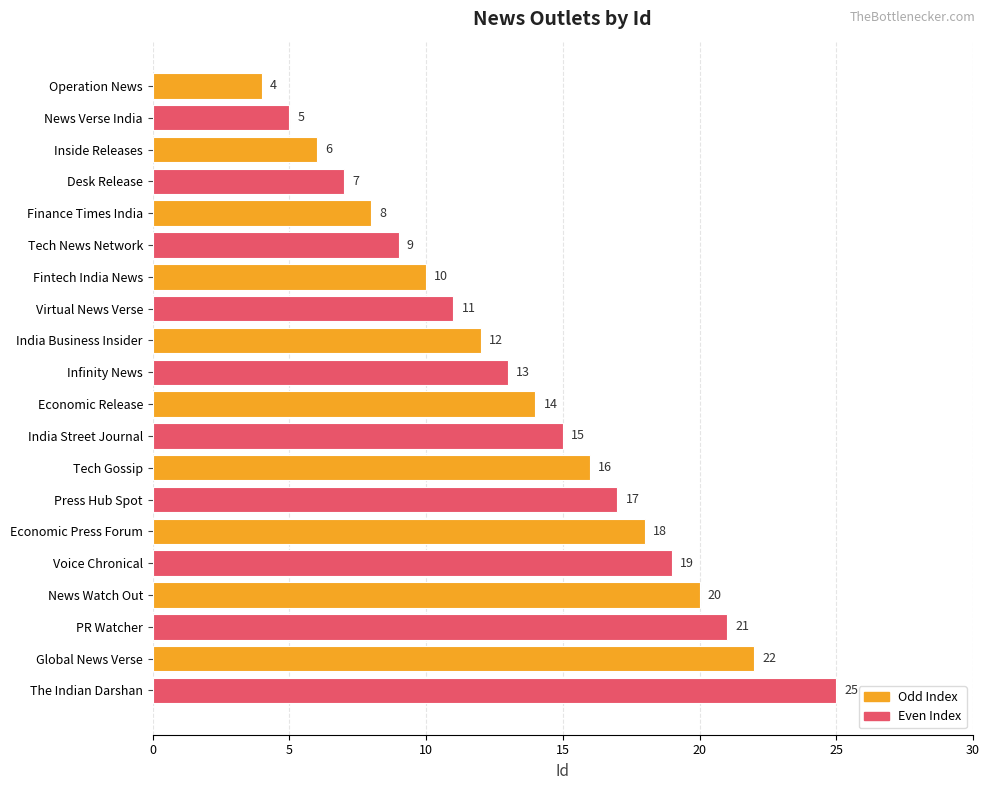

Count the number of categories in the chart.

20